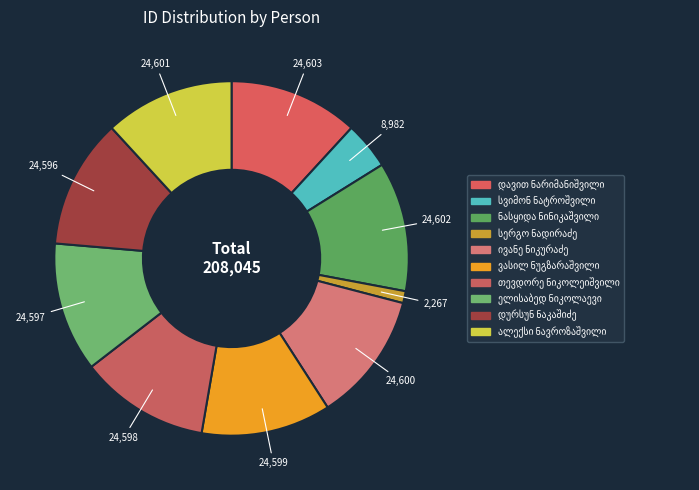

How many slices are in this pie chart?

10